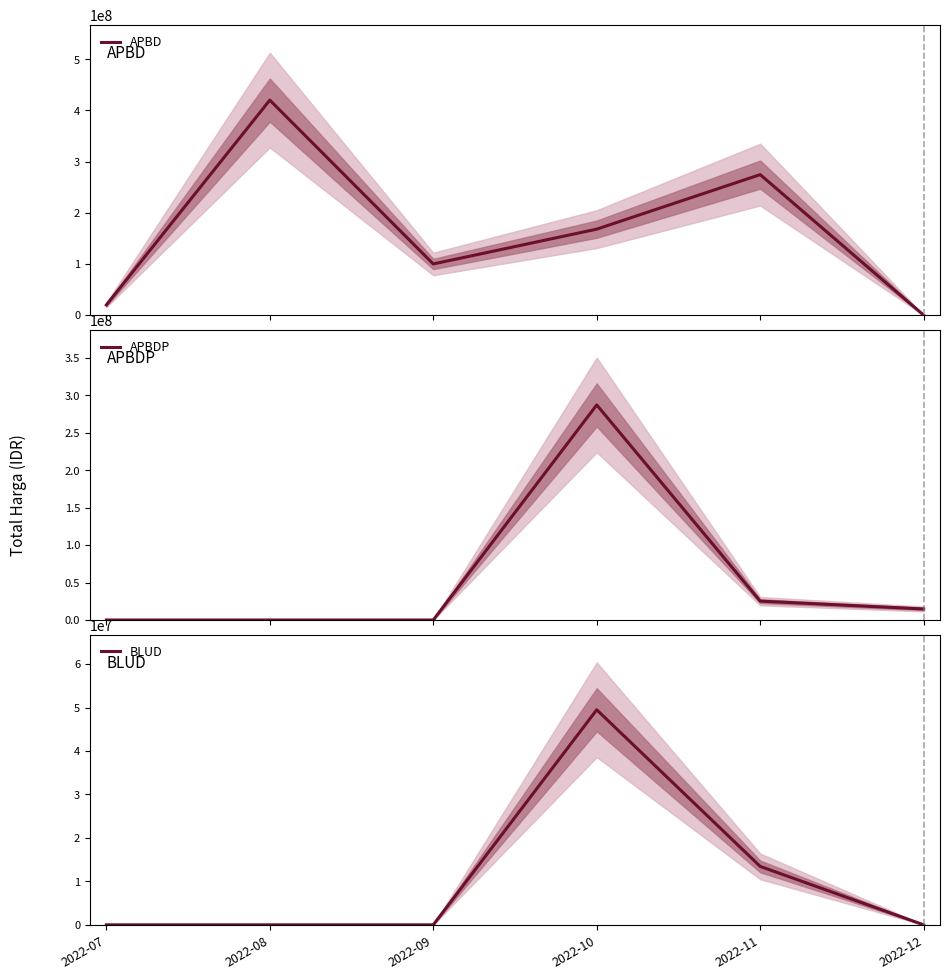

How many interior local peaks does the APBDP series have?

1